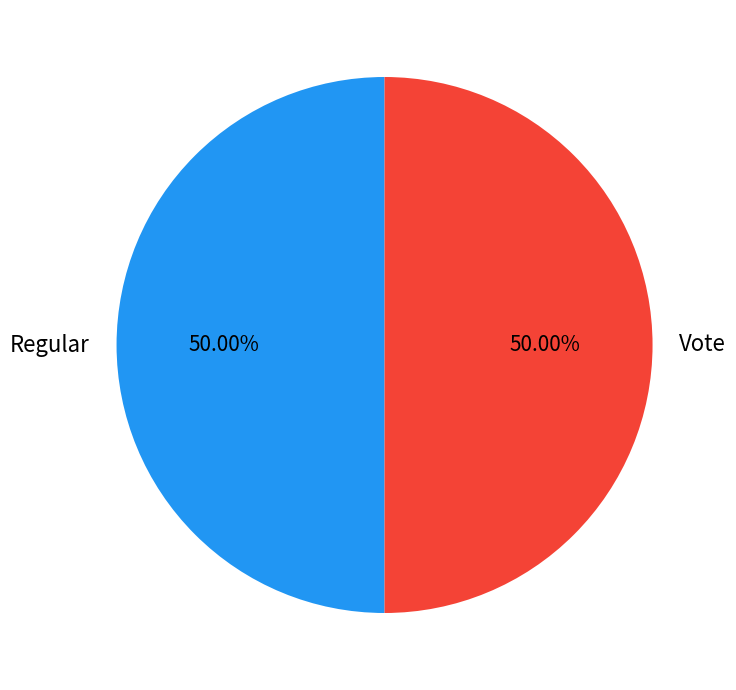

Is the sum of Regular and Vote greater than half?

Yes